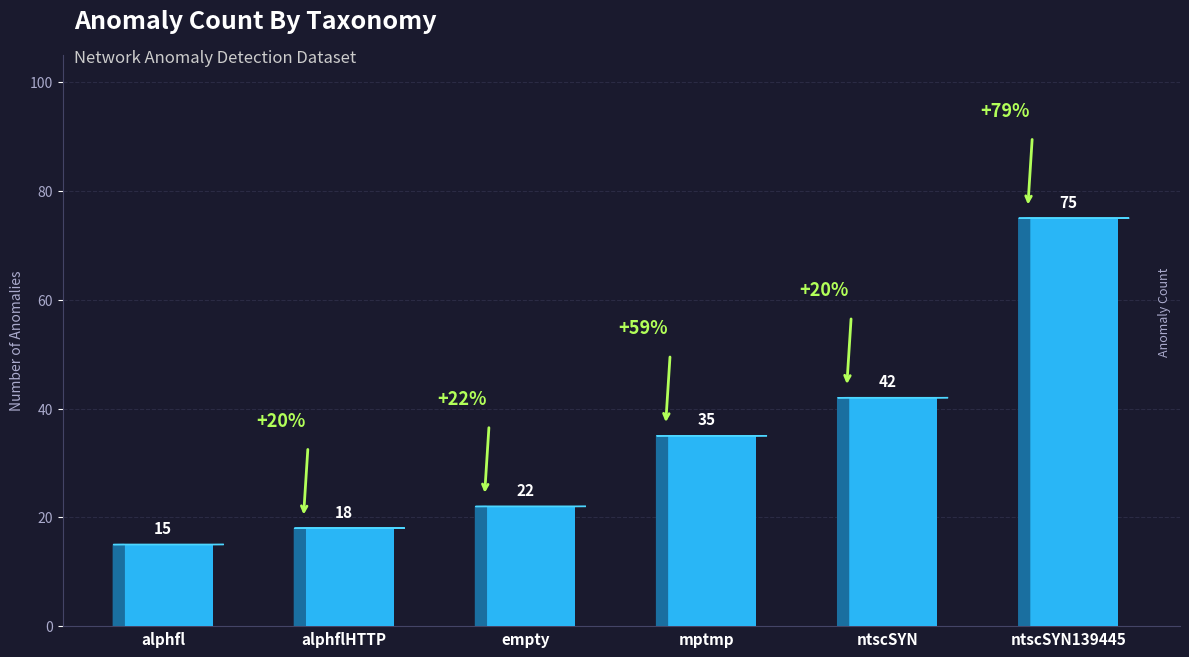

What is the value of the 3rd bar from the left?

22